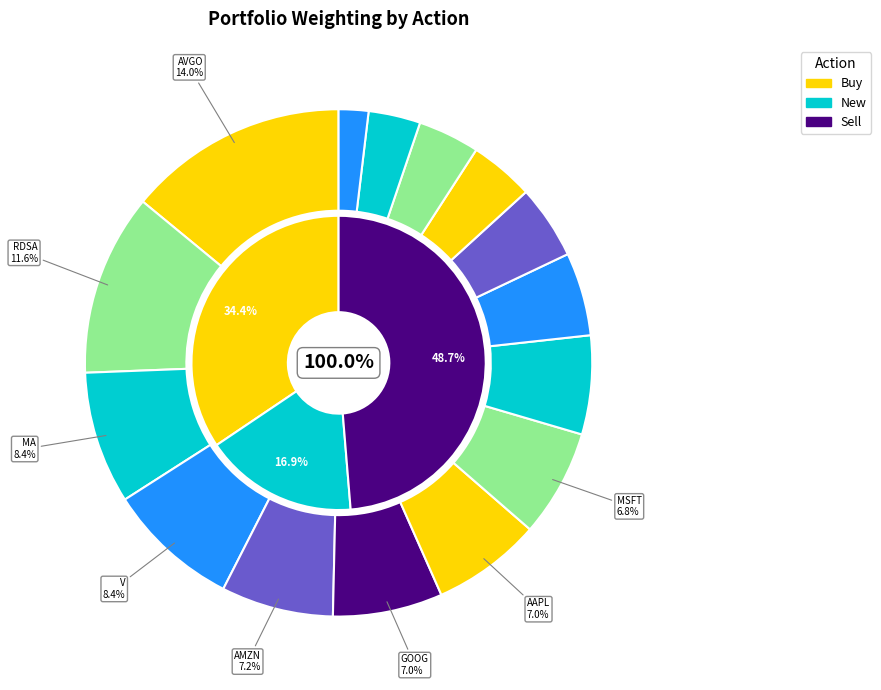

Which slice is the smallest?

ASML